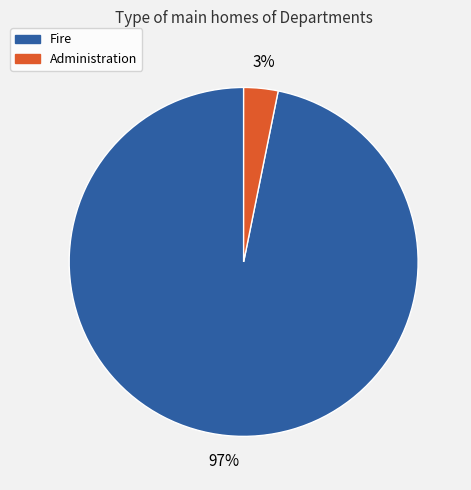

Does Fire represent more than half of the total?

Yes